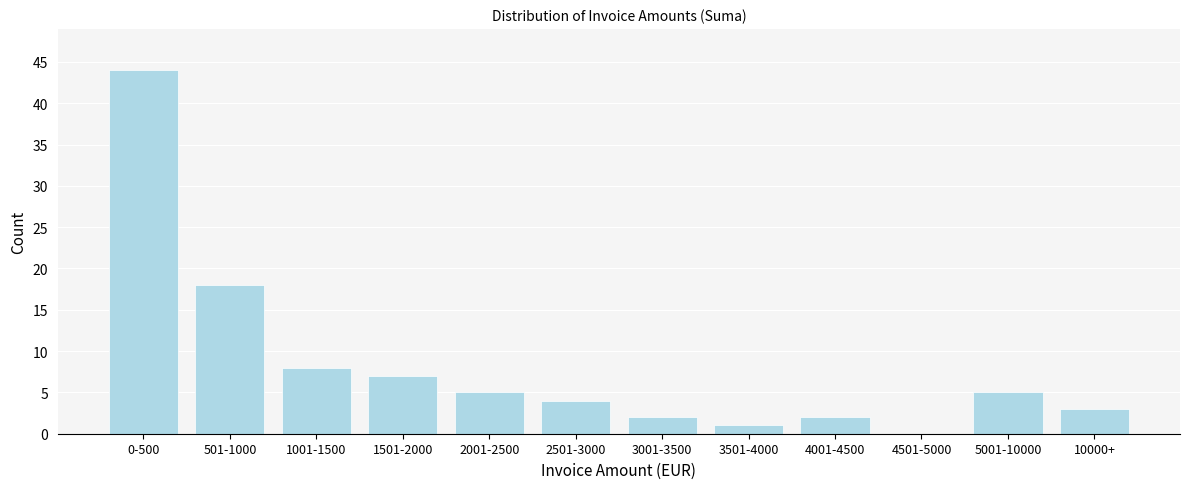

Reading right to left, list all the values displayed in this chart.

10000+=3	5001-10000=5	4501-5000=0	4001-4500=2	3501-4000=1	3001-3500=2	2501-3000=4	2001-2500=5	1501-2000=7	1001-1500=8	501-1000=18	0-500=44